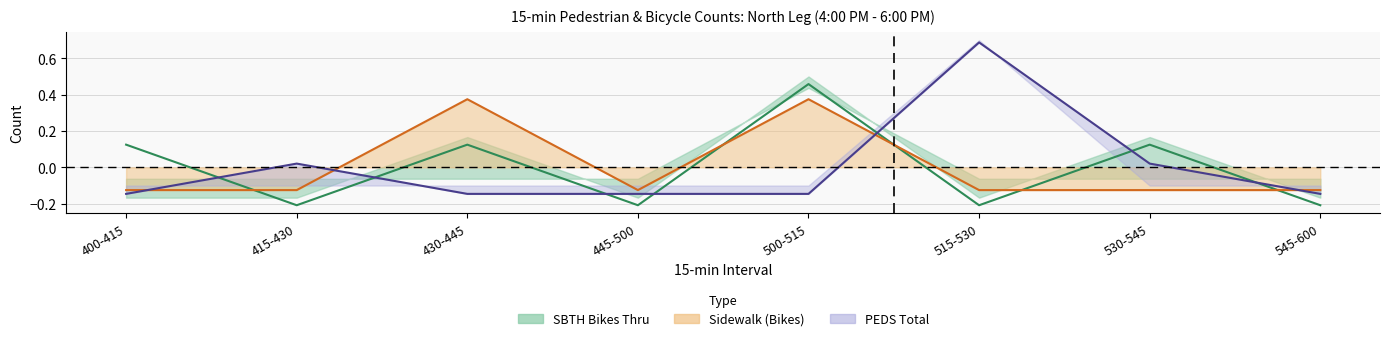

Where does the Sidewalk (Bikes) series first go above 0?

430-445